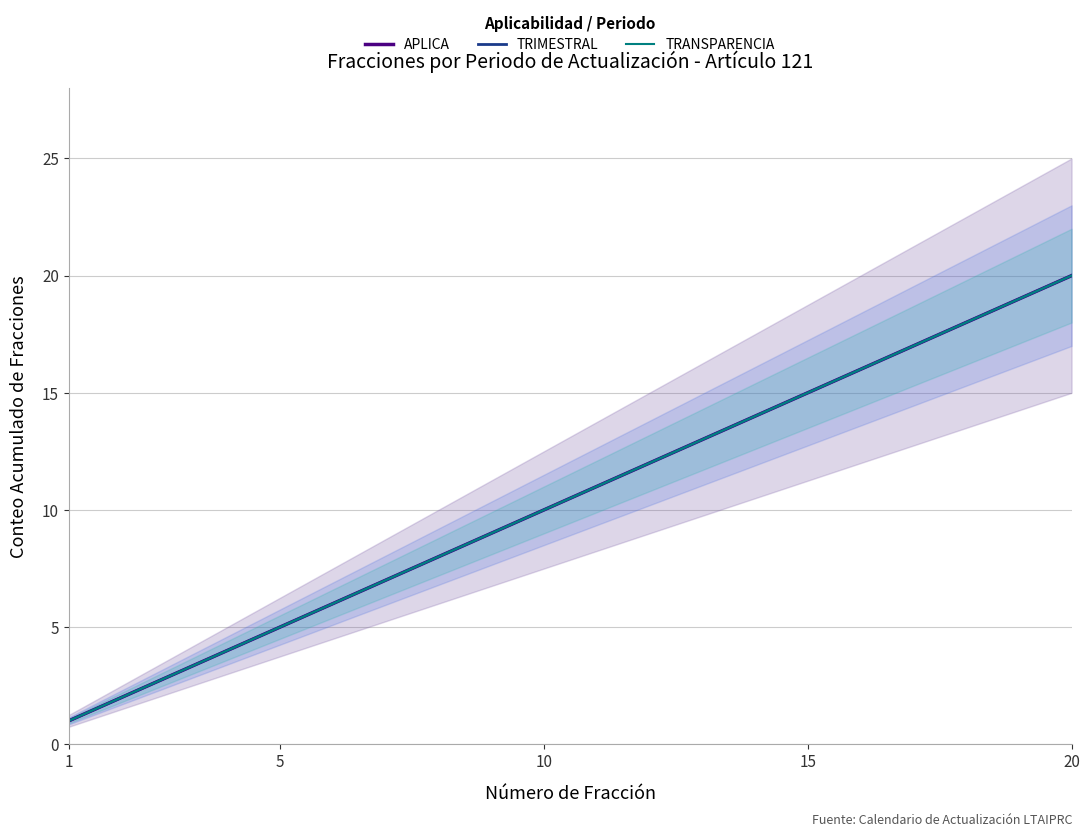

Is this an area chart (filled region under the line)?

No